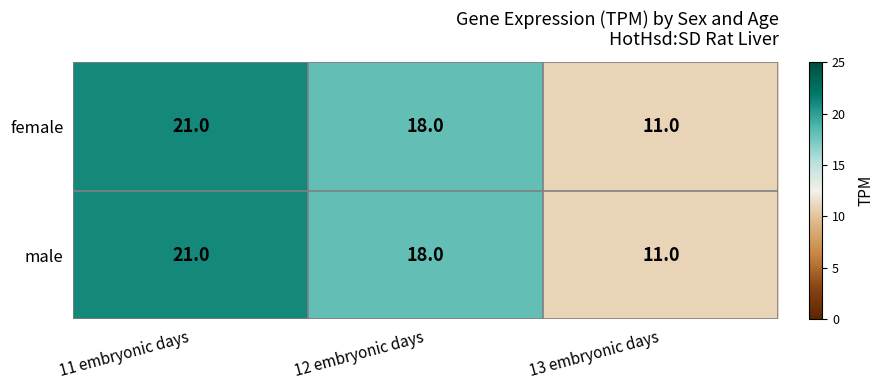

What is the maximum value shown in the chart?

21